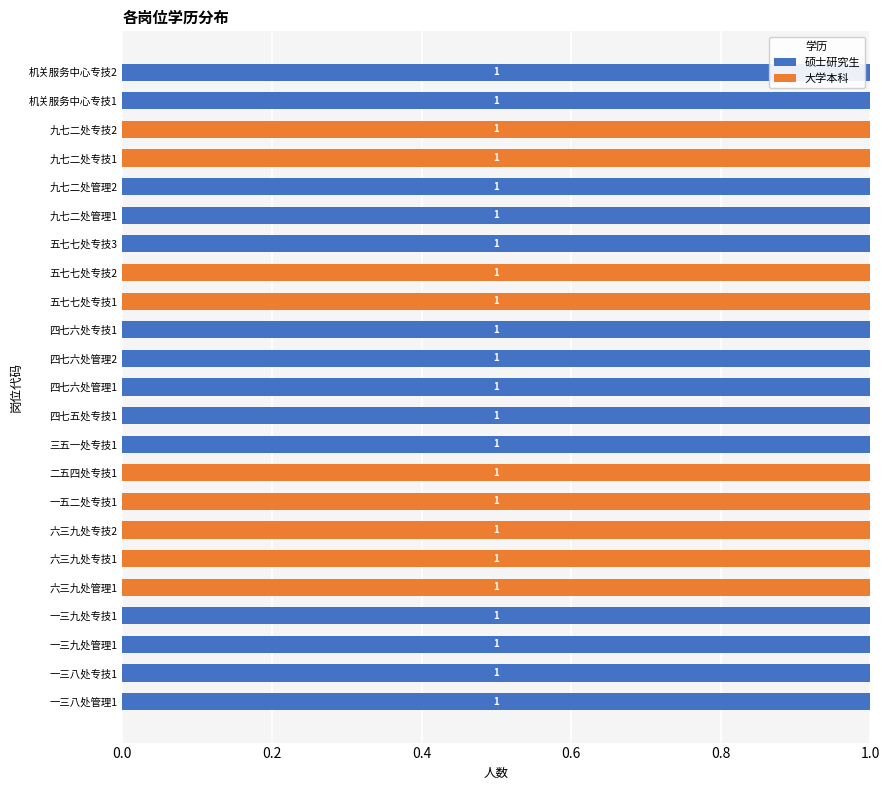

How many 硕士研究生 values are between 0 and 1?

23